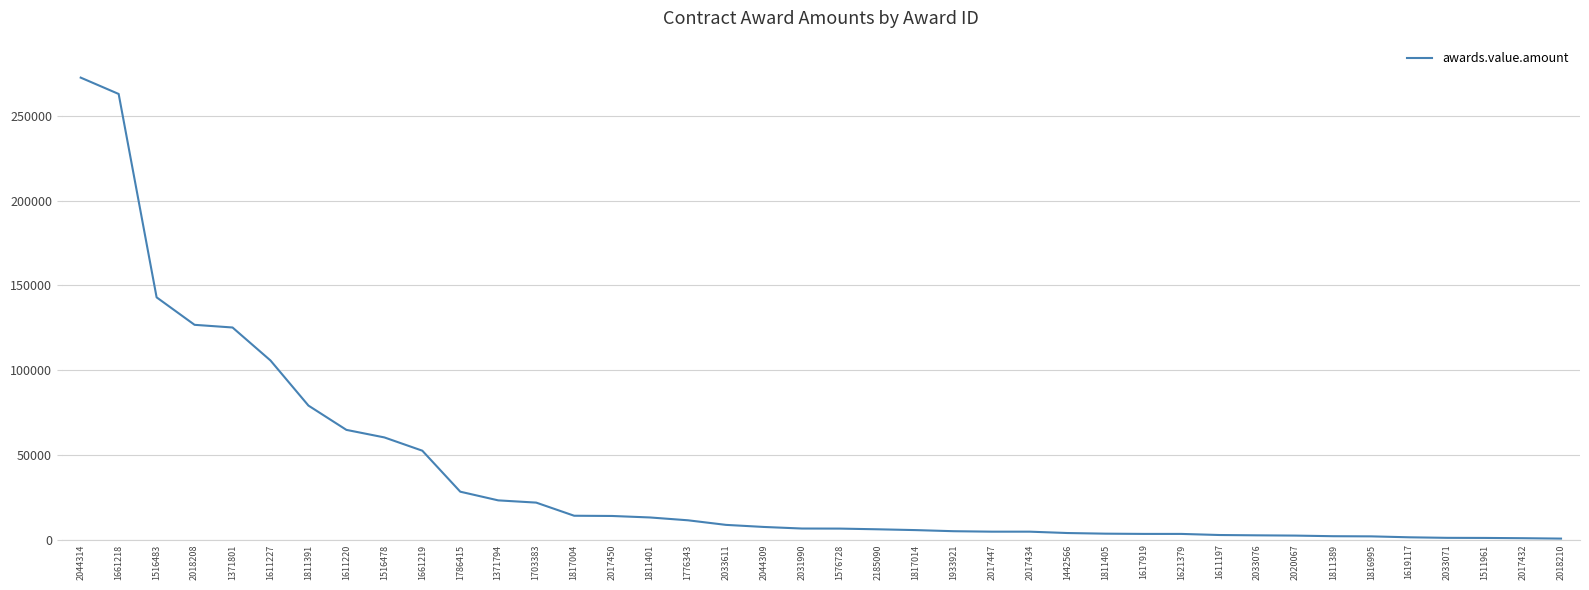

What is the approximate value at 2018208?

126704.3